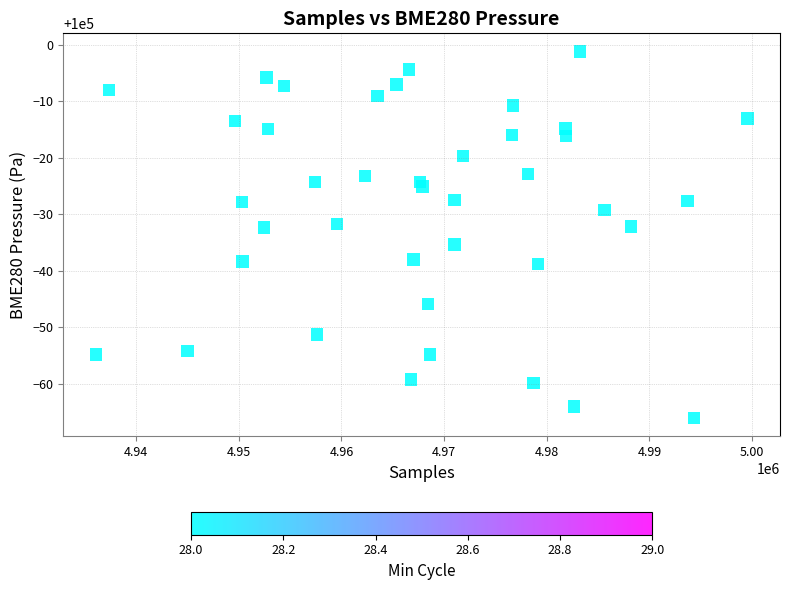

What is the range of X values (max minus min)?

63470.0